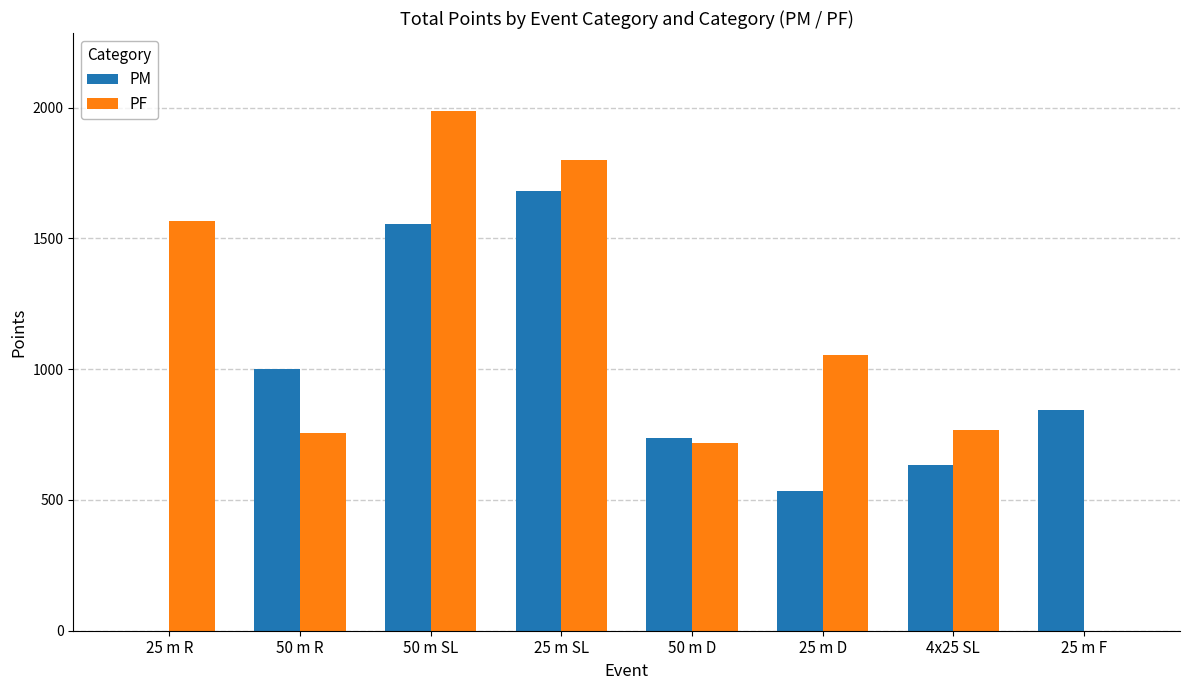

What is the maximum value shown in the chart?

1987